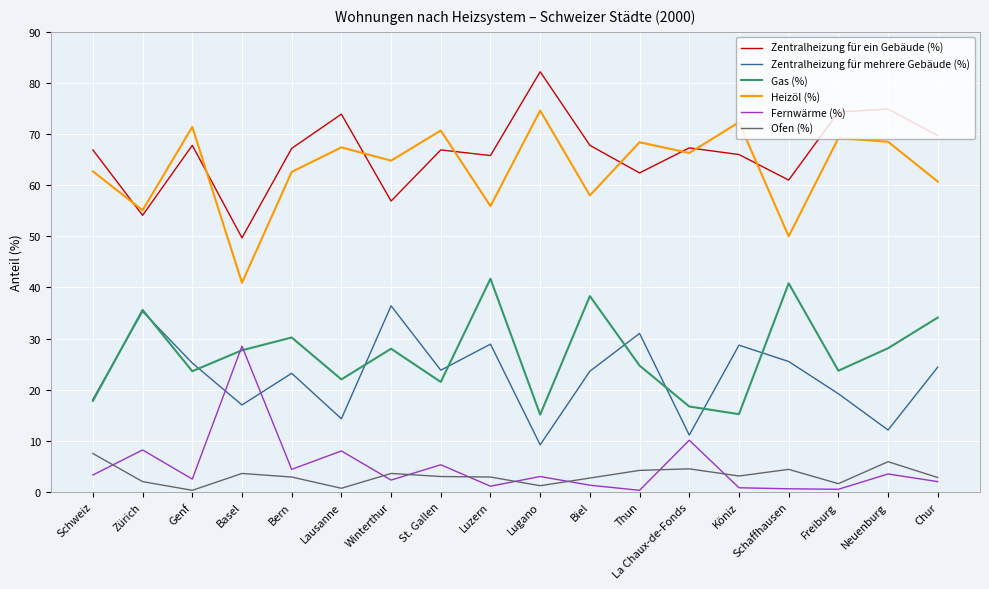

True or false: Zentralheizung für mehrere Gebäude (%) has more than 1 interior local peaks.

True